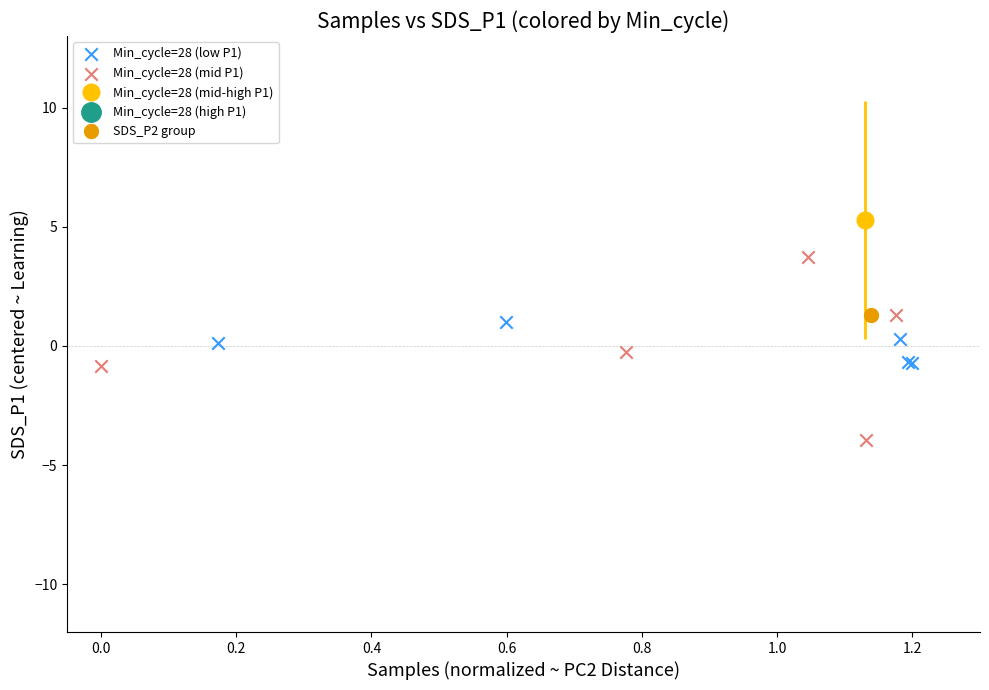

Which series reaches the minimum Y coordinate?

Min_cycle=28 (mid P1)